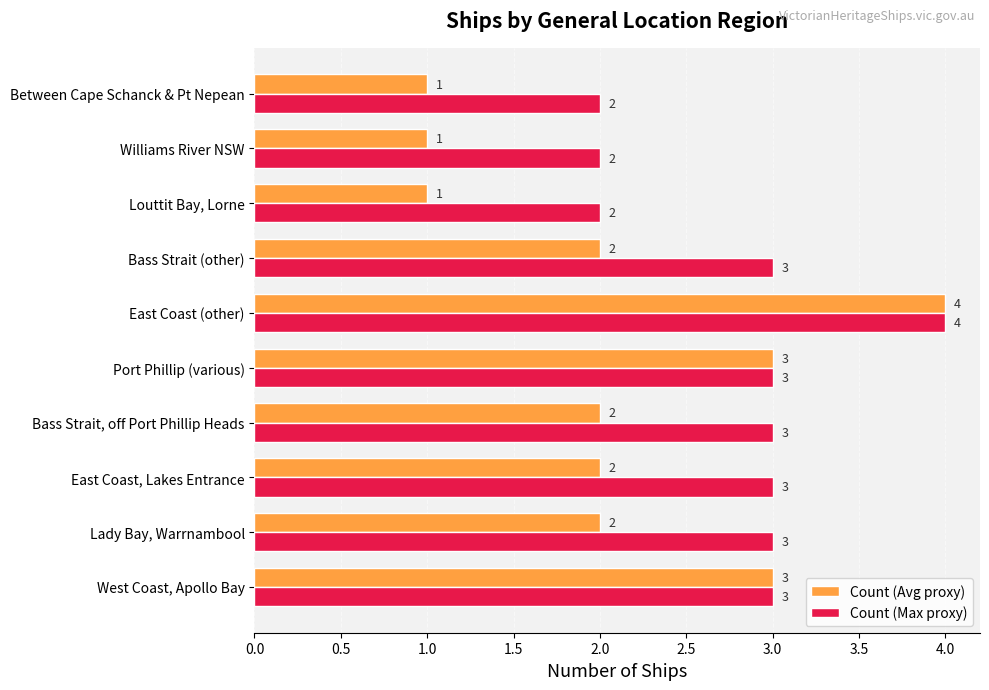

At Louttit Bay, Lorne, list the series in order from smallest to largest.

Count (Avg proxy), Count (Max proxy)